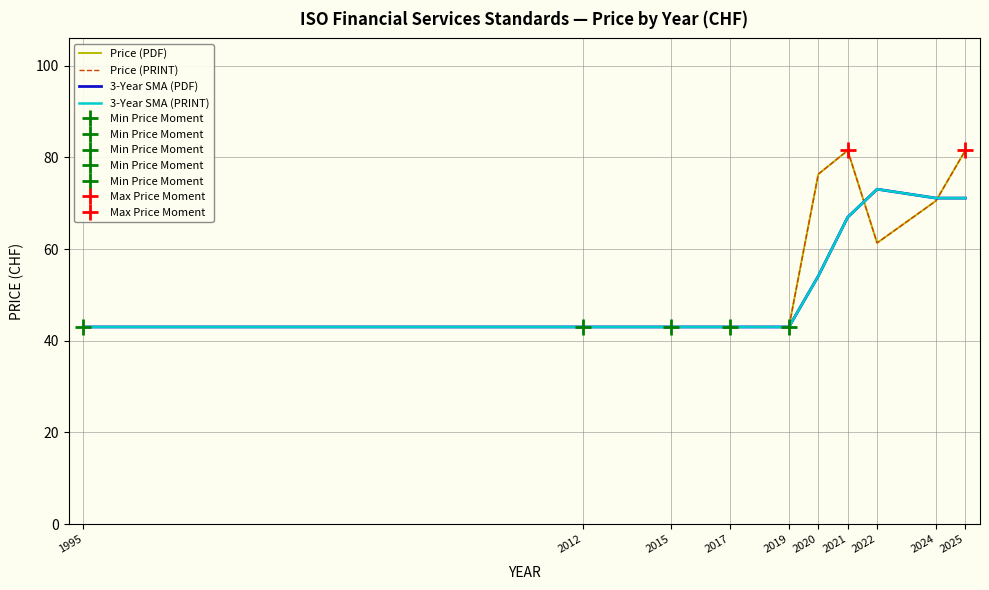

How many interior local peaks does the 3-Year SMA (PRINT) series have?

1